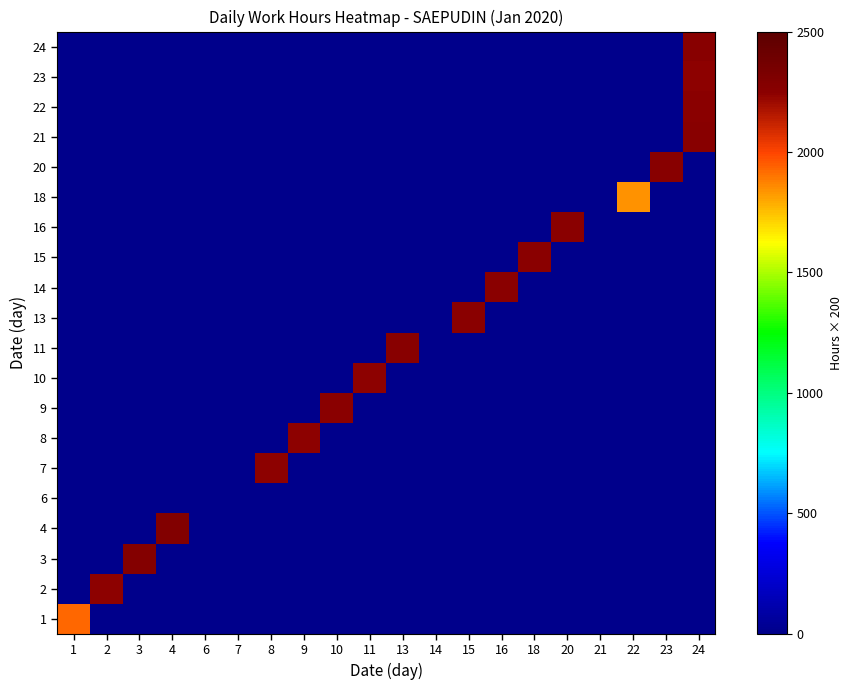

What is the difference between the highest and lowest values at 22?

1842.0